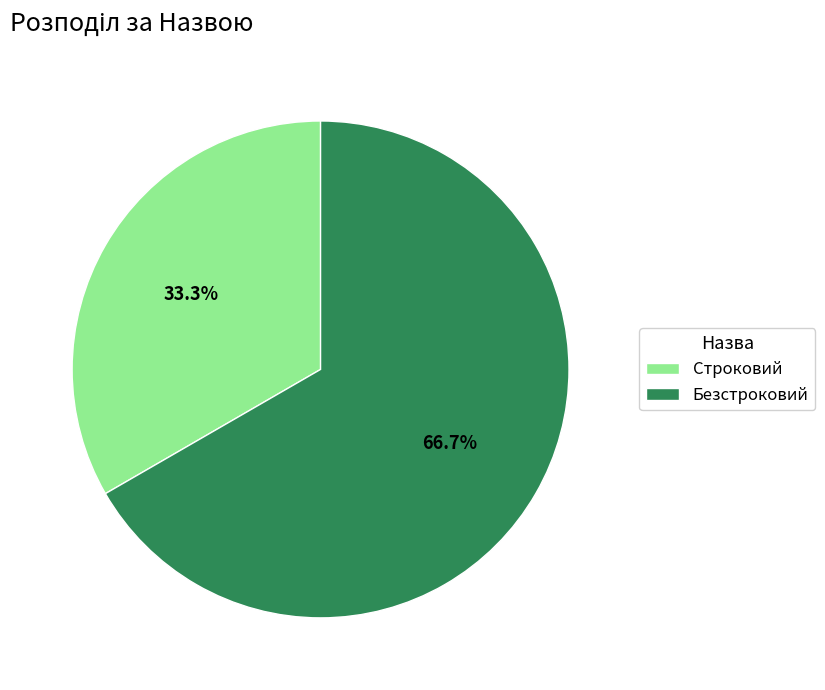

True or false: Строковий accounts for 22% of the total.

False